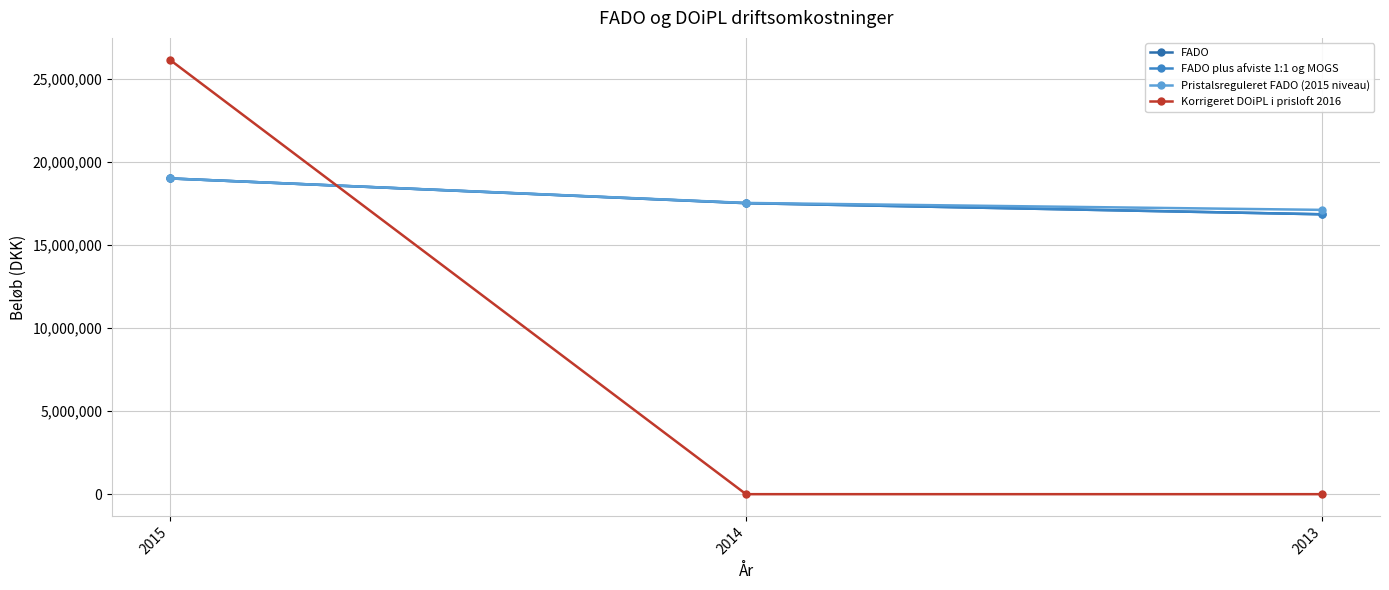

Does the chart have visible grid lines?

Yes